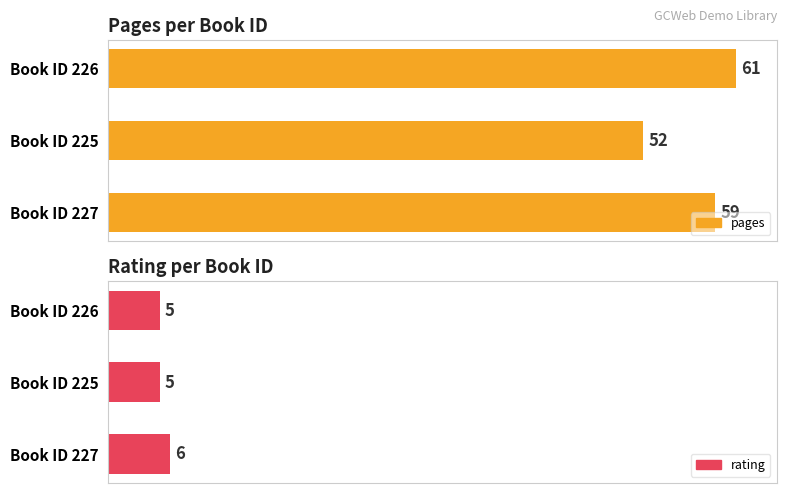

At how many categories does at least one series exceed 25?

3